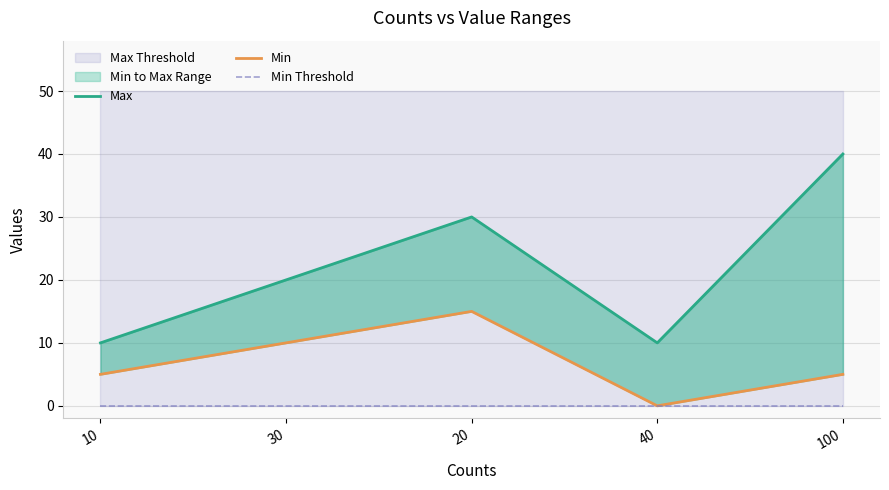

Reading left to right, what are all the values shown in this chart?

Max: 10=10	30=20	20=30	40=10	100=40
Min: 10=5	30=10	20=15	40=0	100=5
Min Threshold: 10=0	30=0	20=0	40=0	100=0